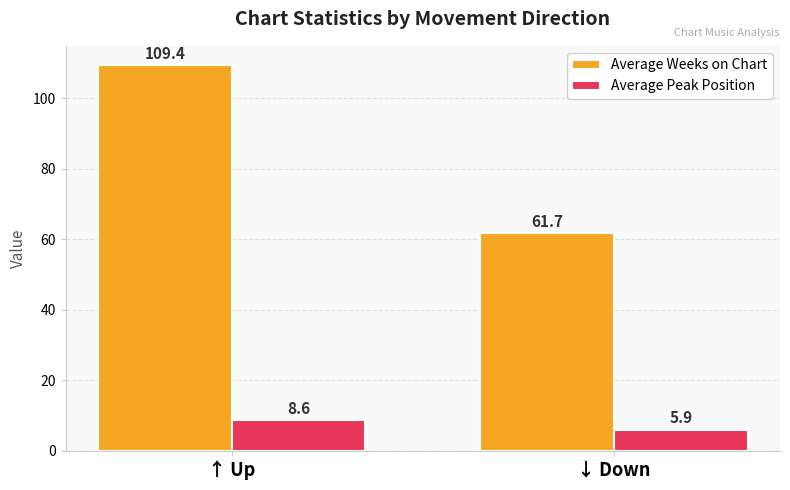

What is the maximum value for Average Peak Position?

8.6